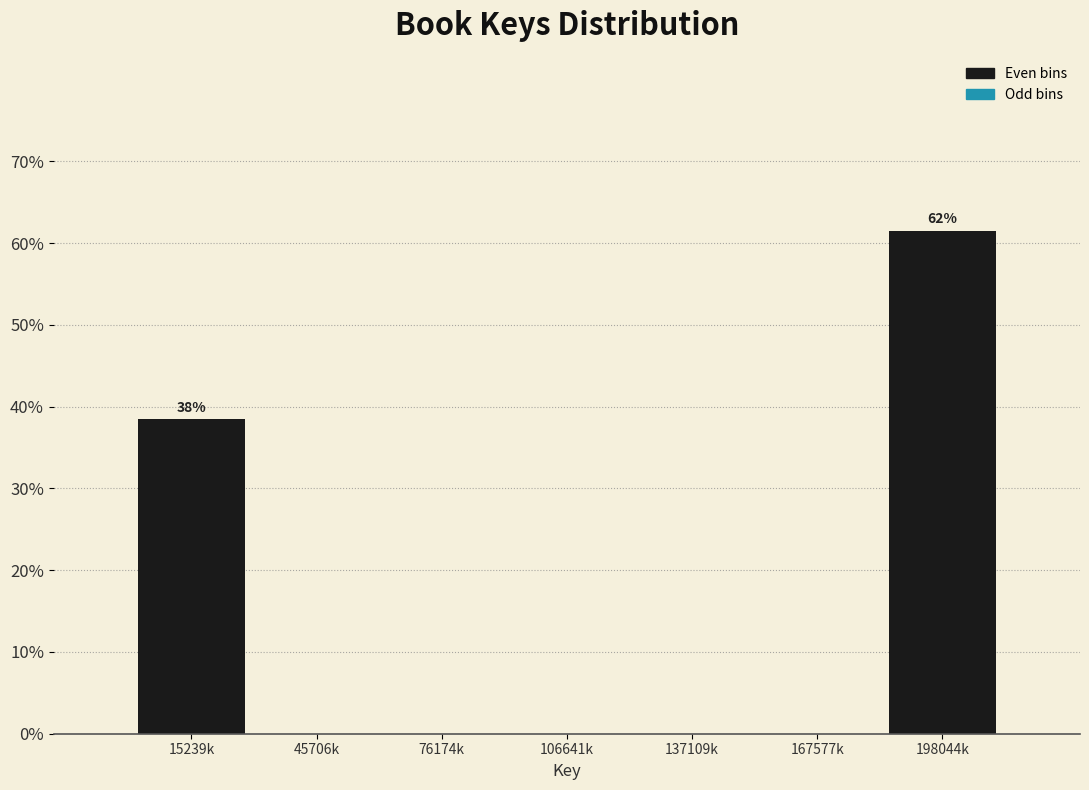

Reading right to left, what are all the values shown in this chart?

198044k=61.5	167577k=0.0	137109k=0.0	106641k=0.0	76174k=0.0	45706k=0.0	15239k=38.5